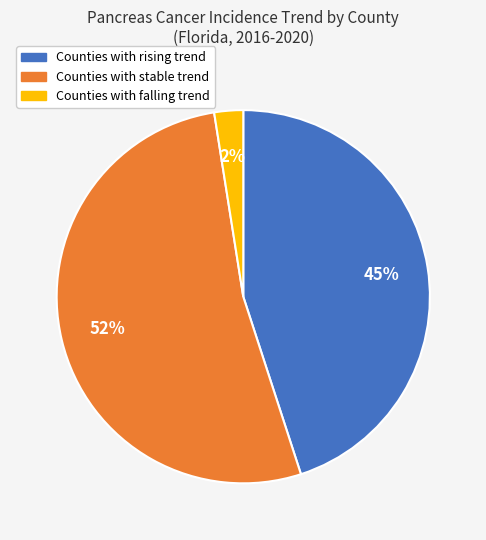

Is there any slice that represents more than half of the pie?

Yes